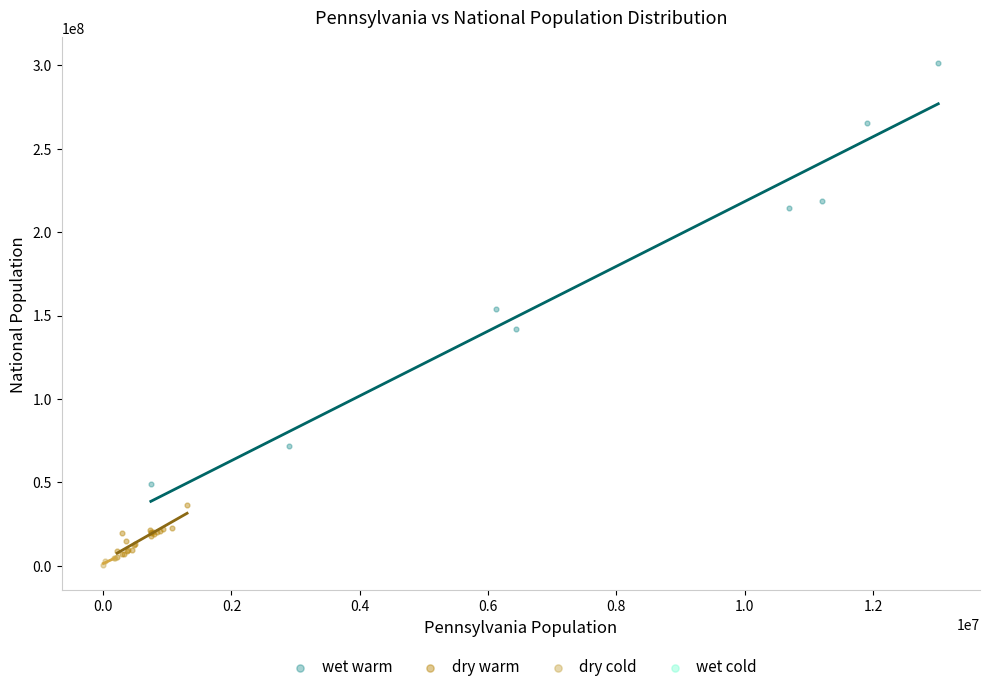

Which series has the widest spread of Y values?

wet warm